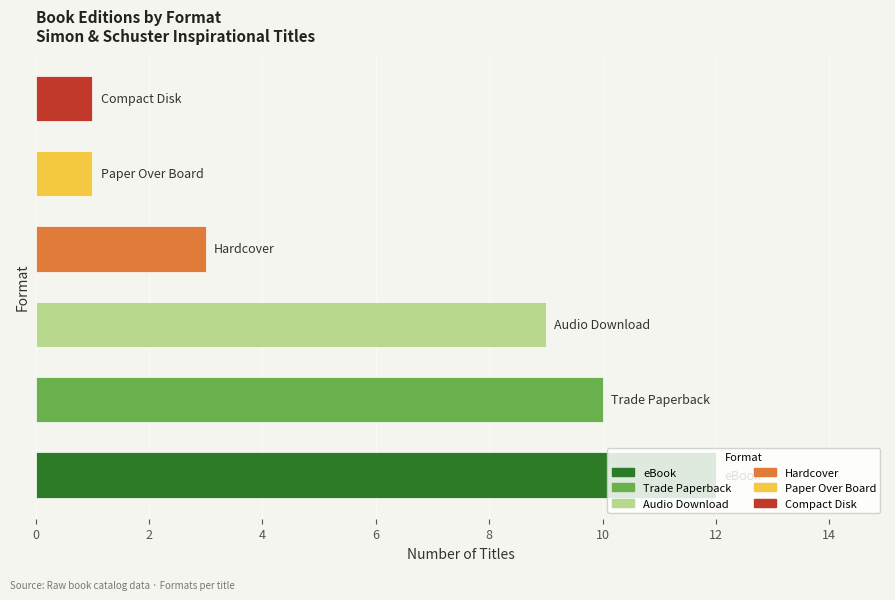

What is the average value?

6